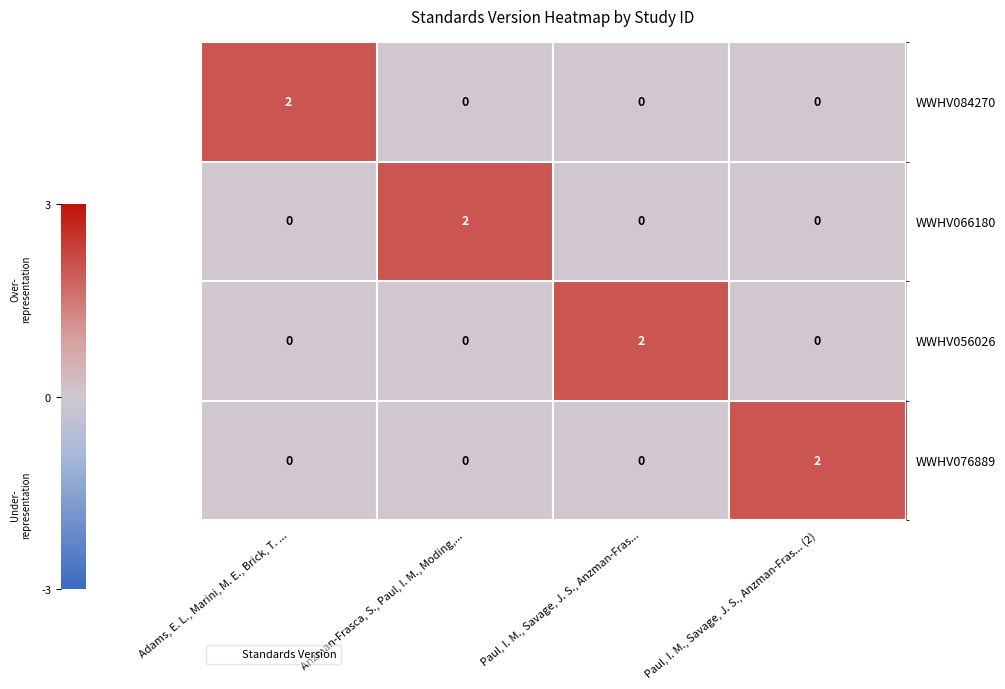

Is it true that WWHV084270 equals 1 at Anzman-Frasca, S., Paul, I. M., Moding,...?

False